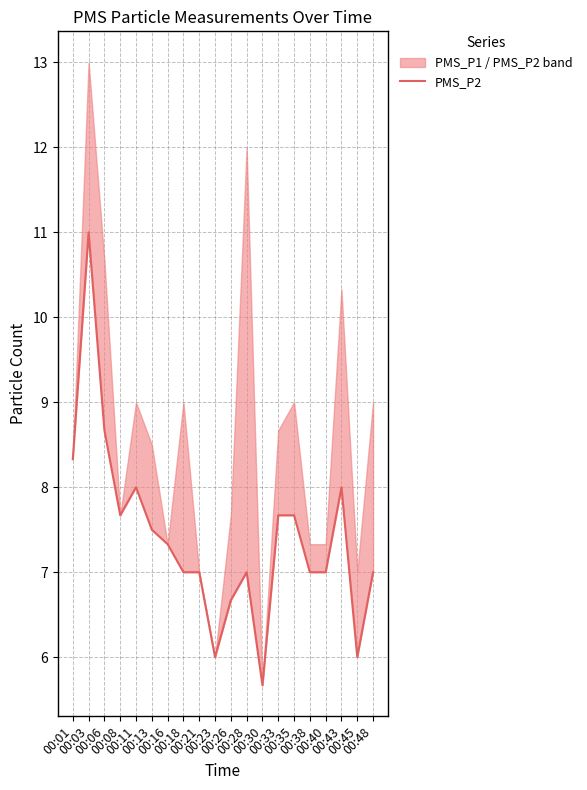

Reading right to left, what are all the values shown in this chart?

00:48=7.0	00:45=6.0	00:43=8.0	00:40=7.0	00:38=7.0	00:35=7.7	00:33=7.7	00:30=5.7	00:28=7.0	00:26=6.7	00:23=6.0	00:21=7.0	00:18=7.0	00:16=7.3	00:13=7.5	00:11=8.0	00:08=7.7	00:06=8.7	00:03=11.0	00:01=8.3